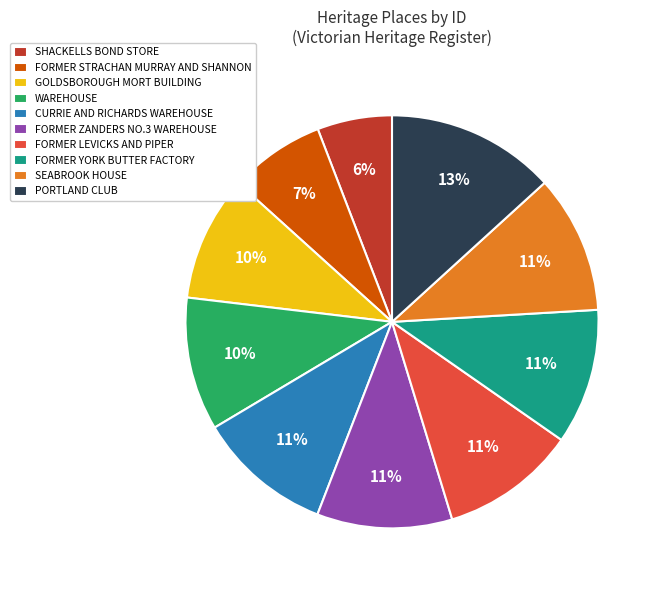

How many segments does this pie chart have?

10